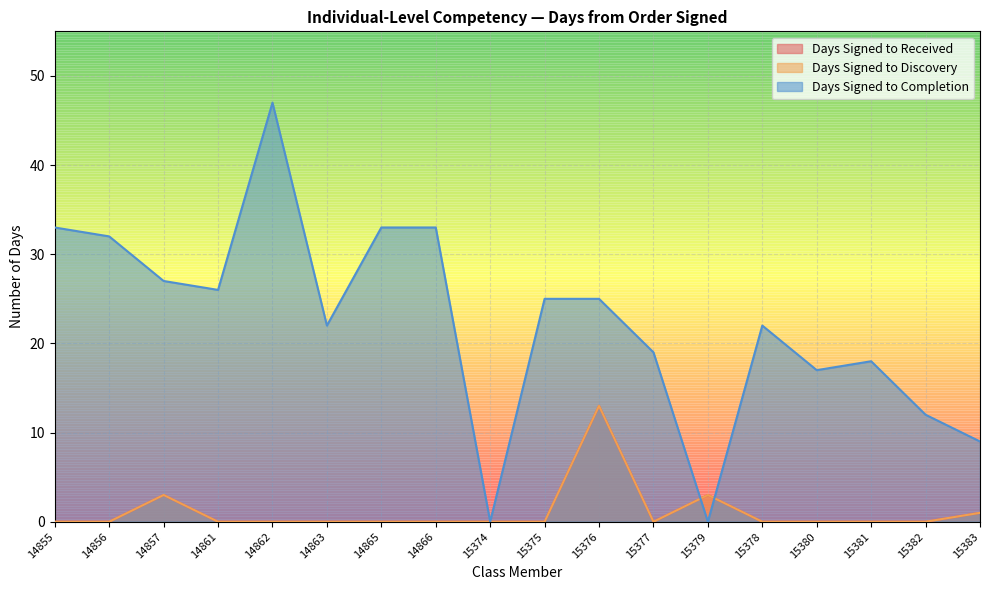

True or false: Days Signed to Discovery has a value of 0 at 15381.

True